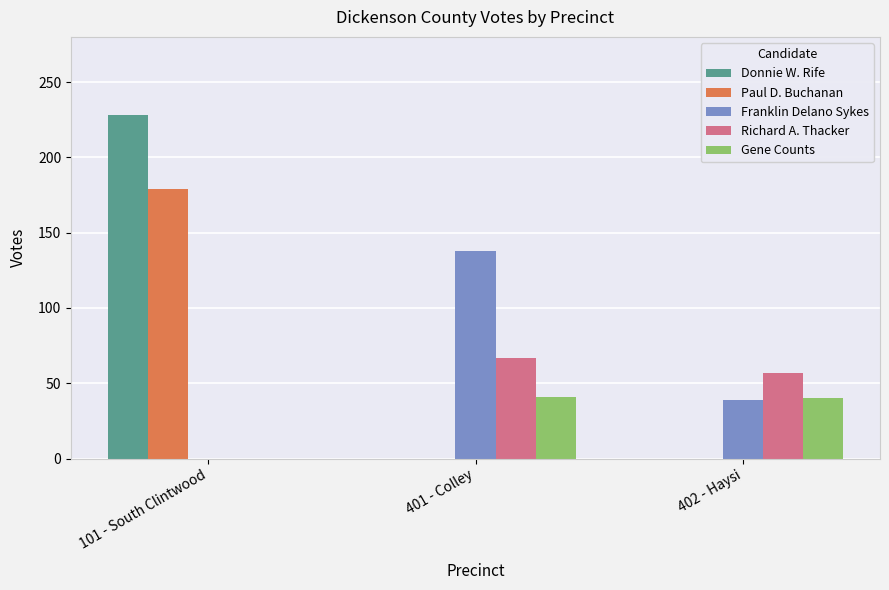

Does the chart contain stacked bars?

No